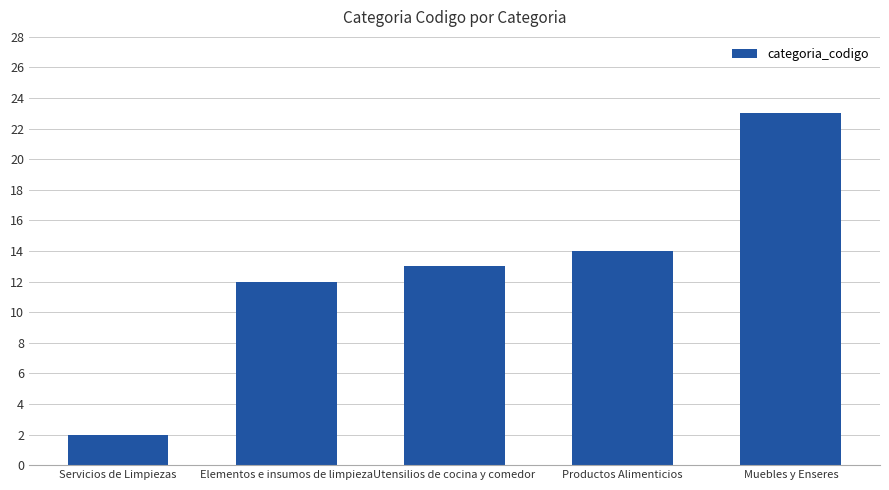

Are the bars grouped side by side (vs. stacked)?

No